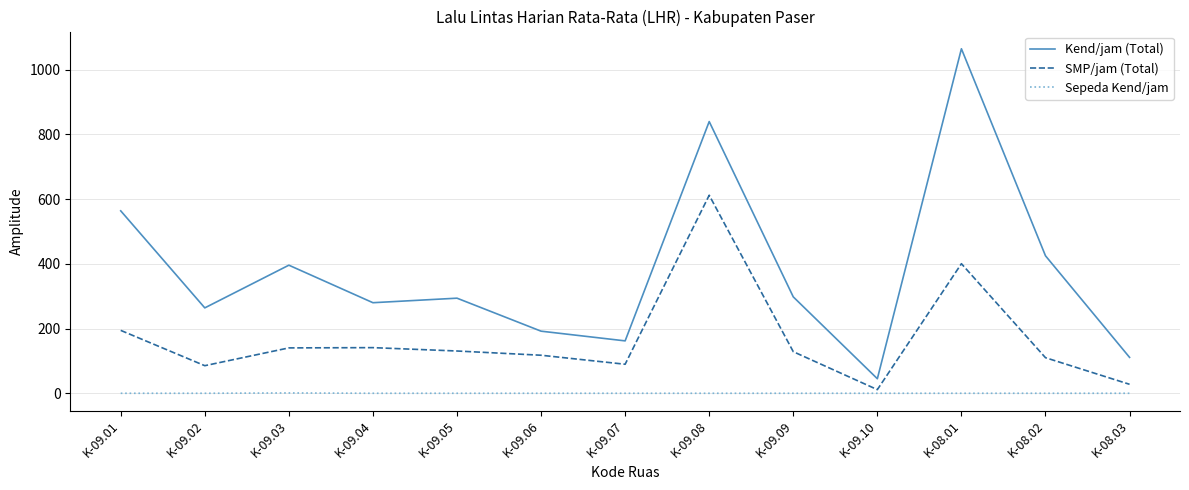

At which label does SMP/jam (Total) reach its minimum?

K-09.10